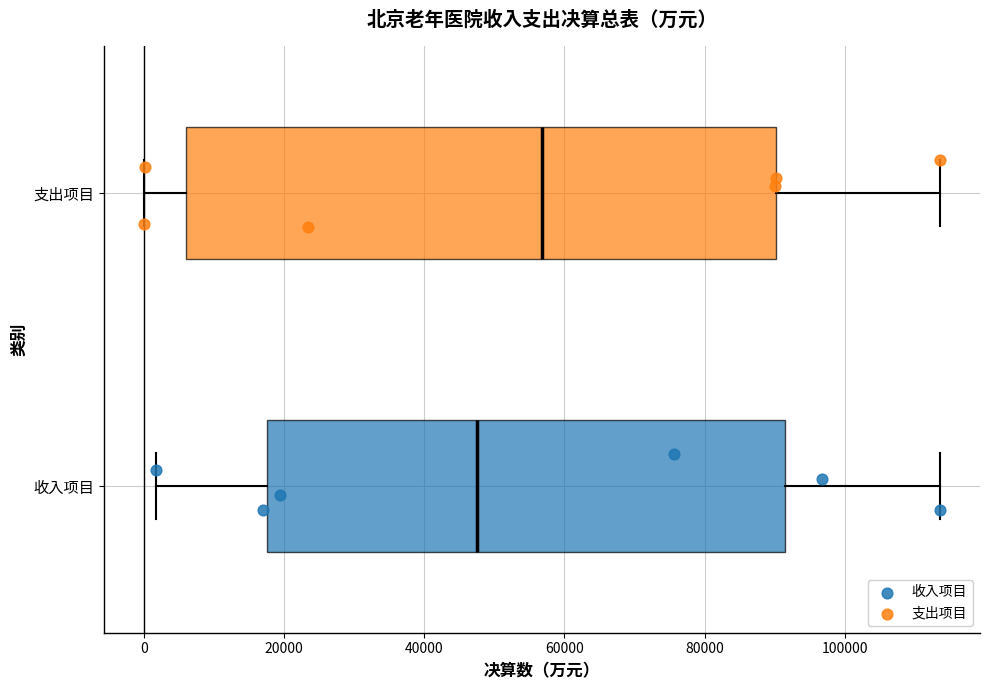

Where is the right edge of the box for 收入项目 on the x-axis? The values are not printed on the chart, so give them approximately, as read against the axis.

92000